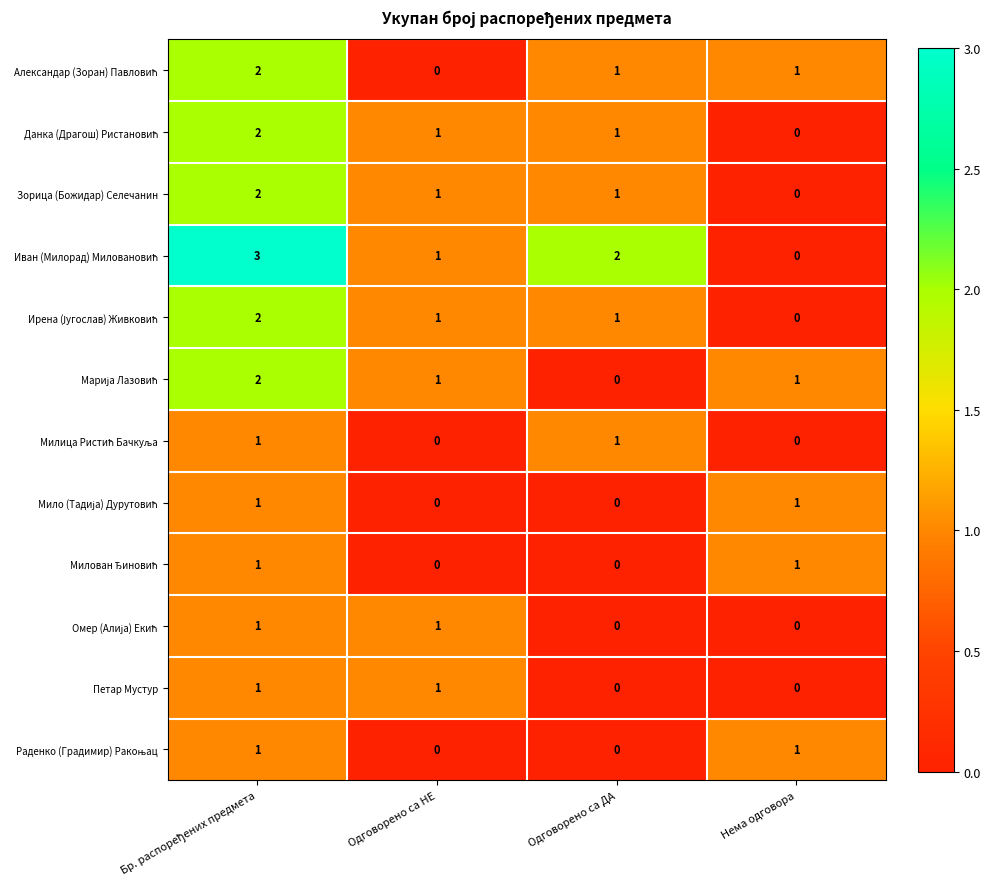

What is the total value across all series at Одговорено са ДА?

7